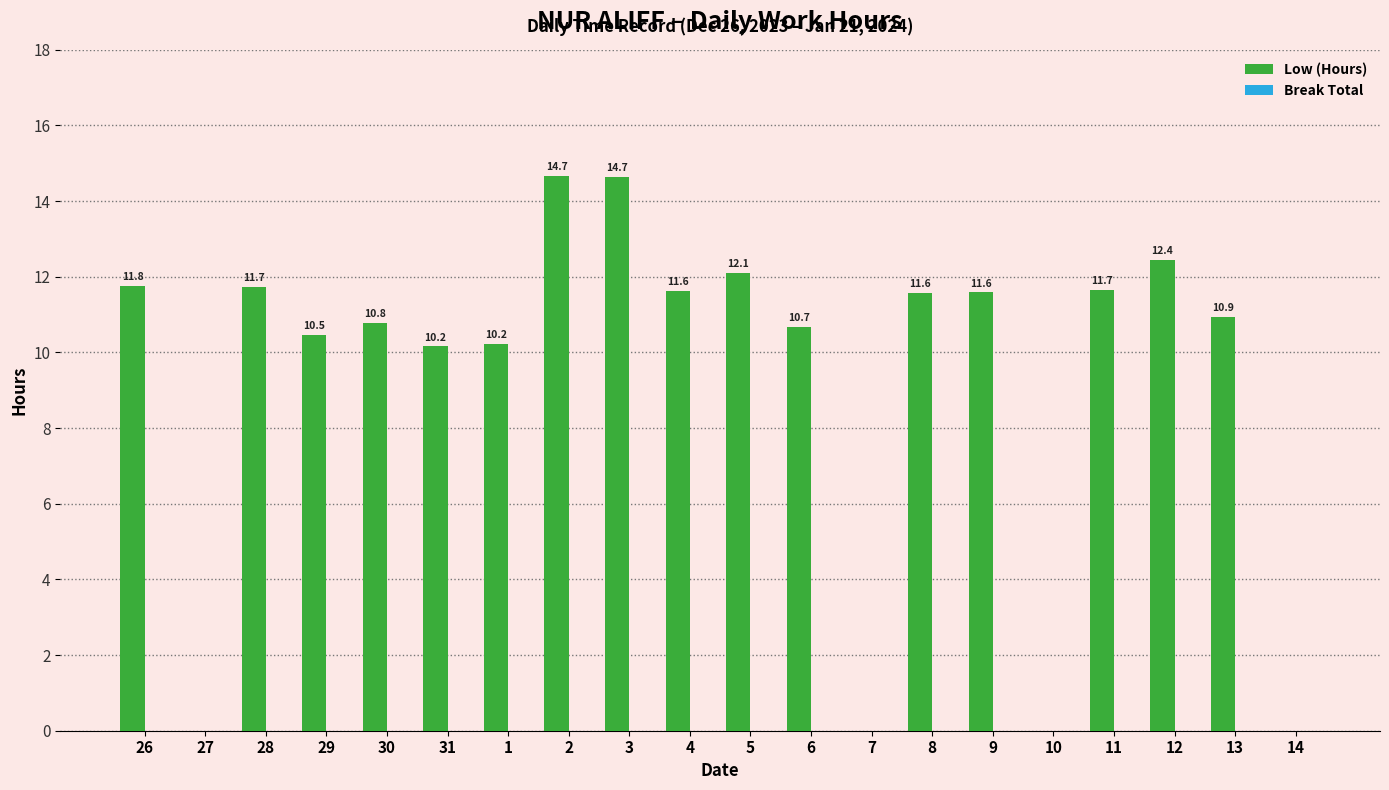

Where does the data first go above 11?

26